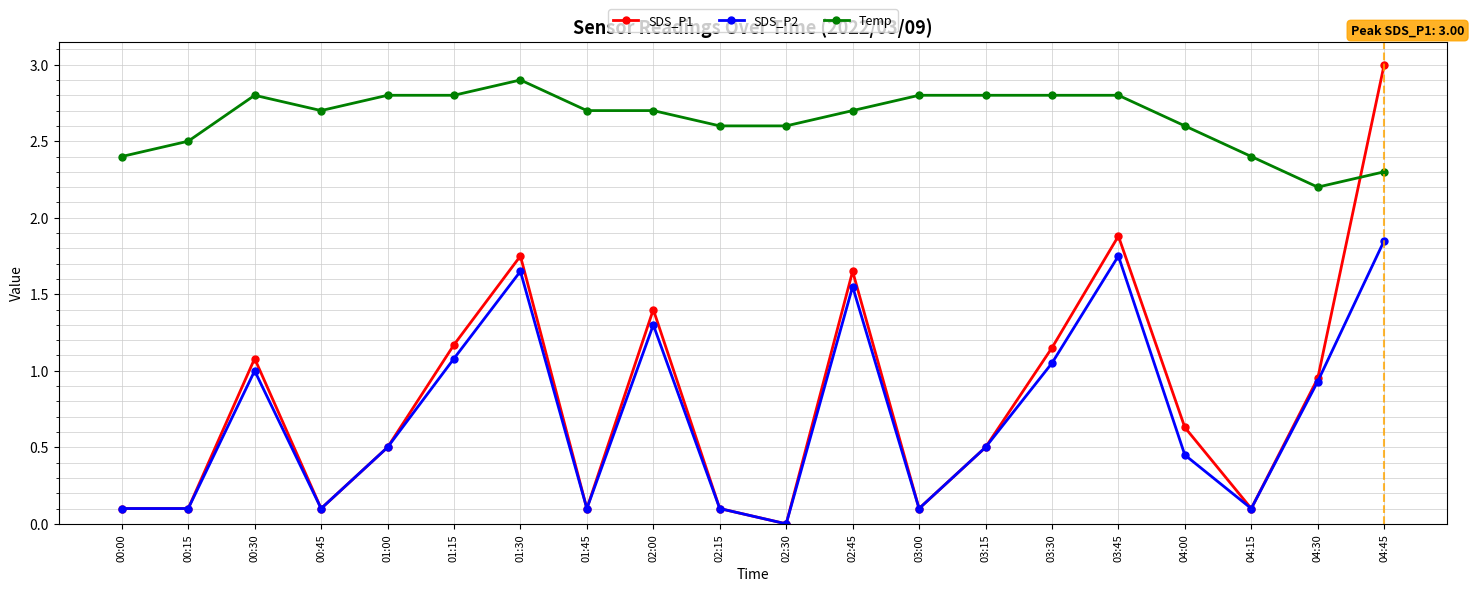

How many lines are shown in the chart?

3